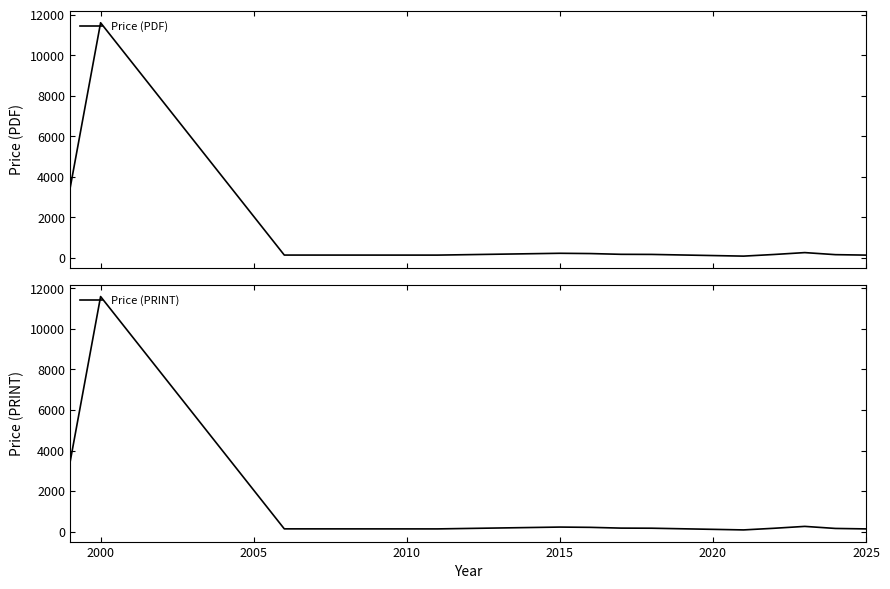

The value of Price (PRINT) at 2000 is 11600.0. True or false?

True